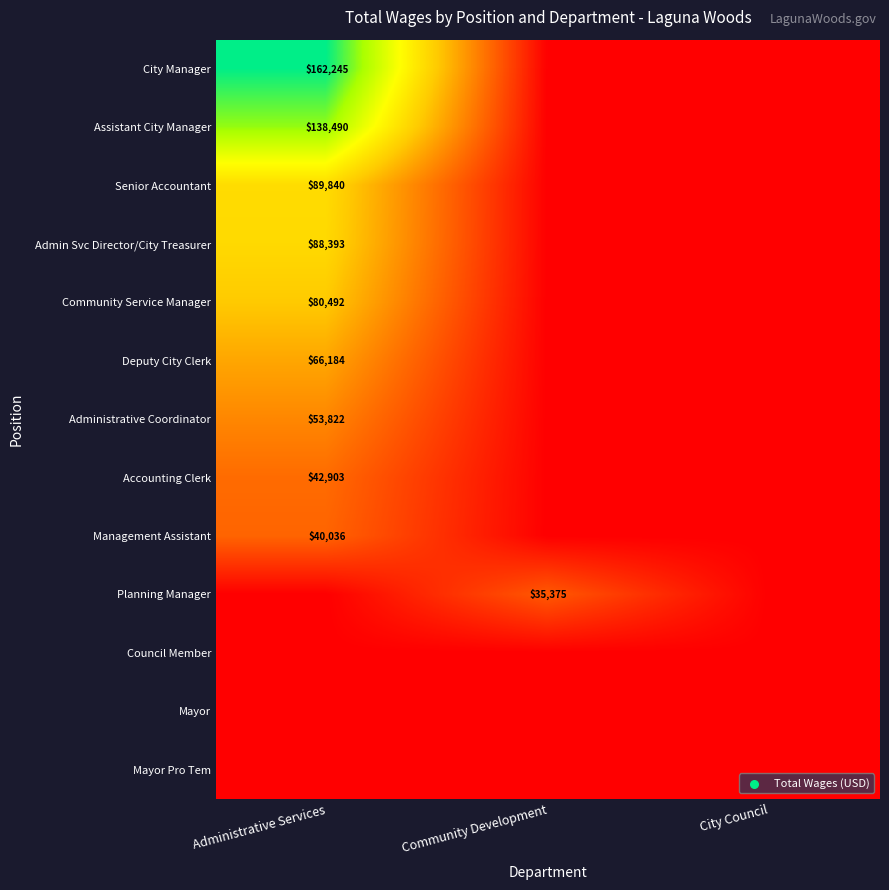

True or false: Administrative Coordinator has a value of 79672 at Administrative Services.

False